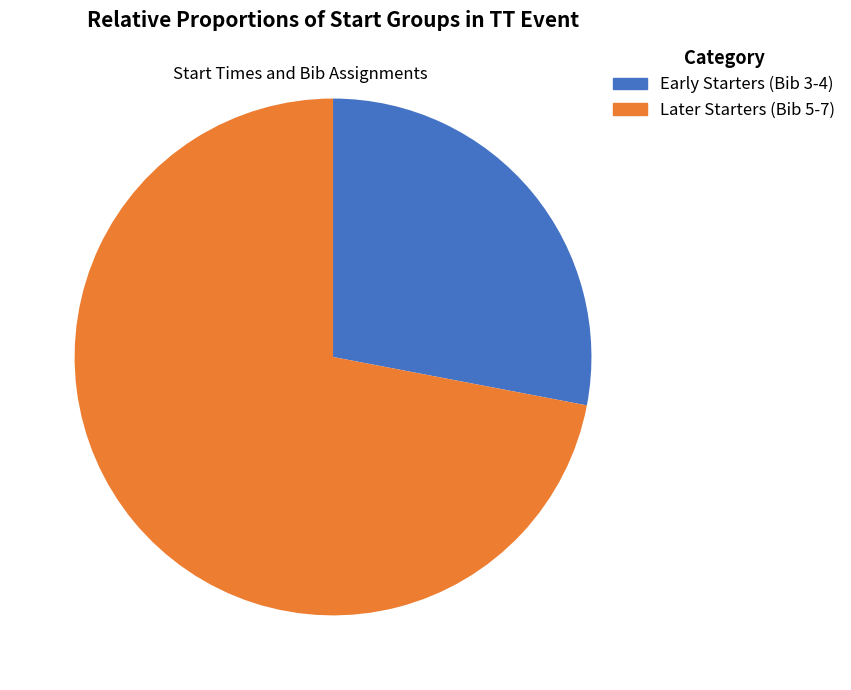

Is there a majority slice in this chart?

Yes